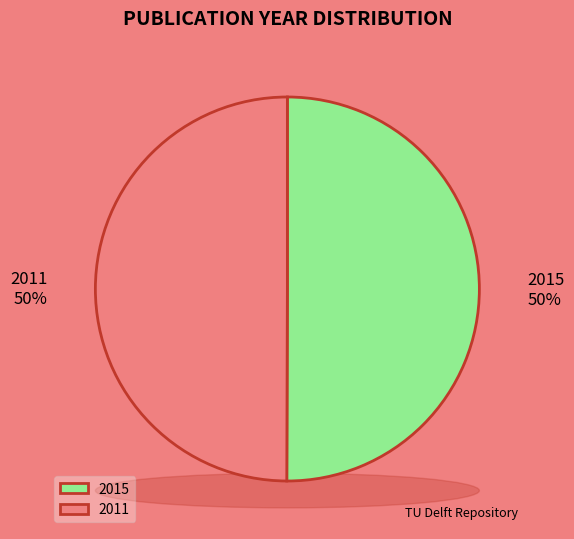

How many segments does this pie chart have?

2